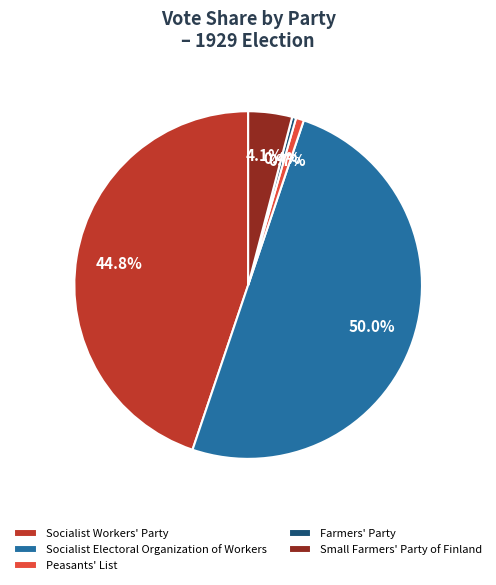

Which slice is the largest?

Socialist Electoral Organization of Workers